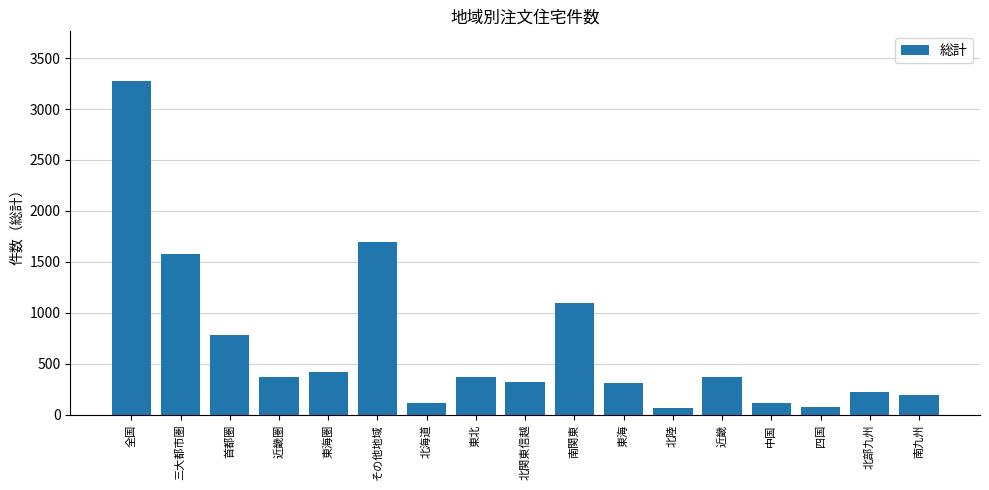

What is the approximate value at 中国, to the nearest 100?

100